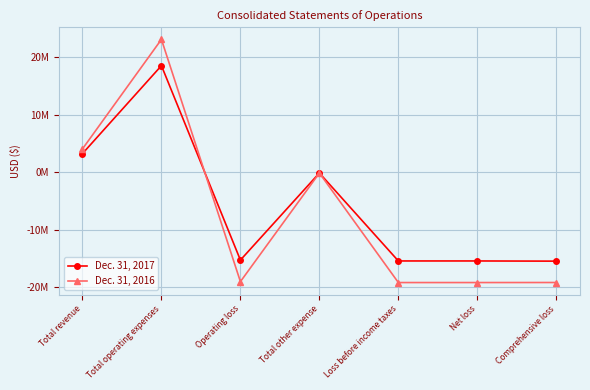

What is the highest value of the Dec. 31, 2016 series?

23035022